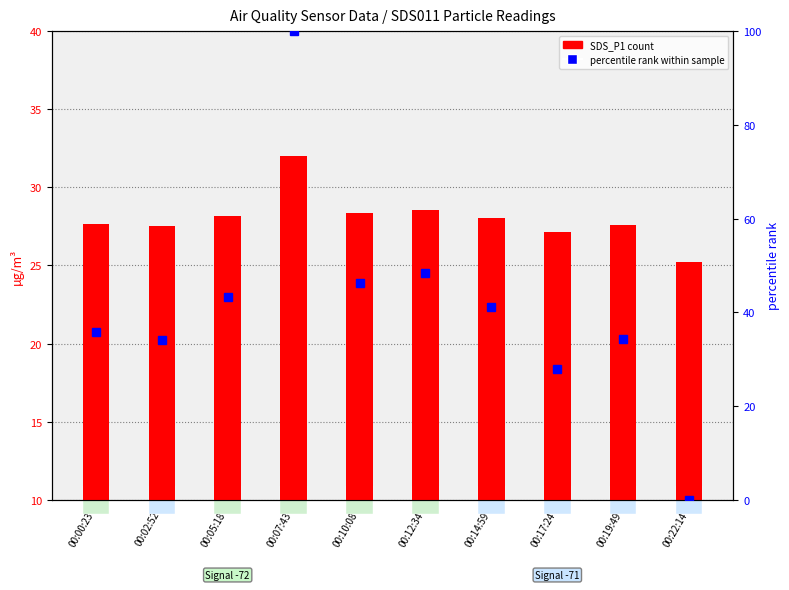

Count the number of data series in this chart.

2